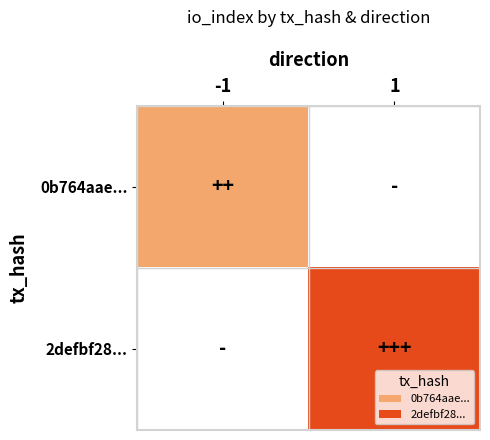

What is the minimum value shown in the chart?

2.0